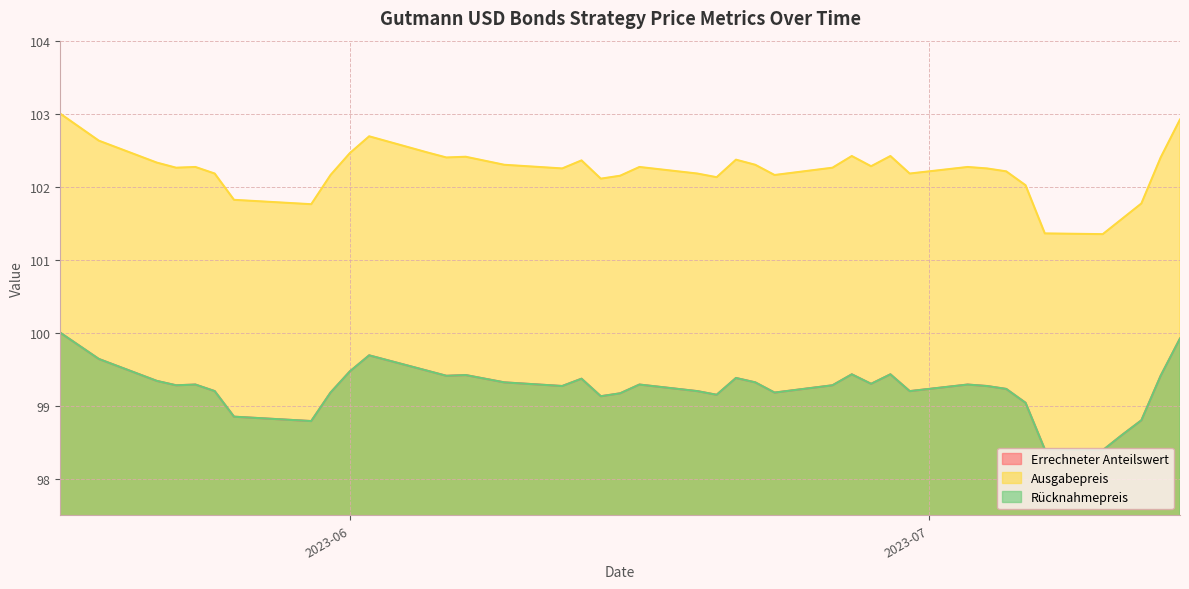

At how many categories does at least one series exceed 102?

34